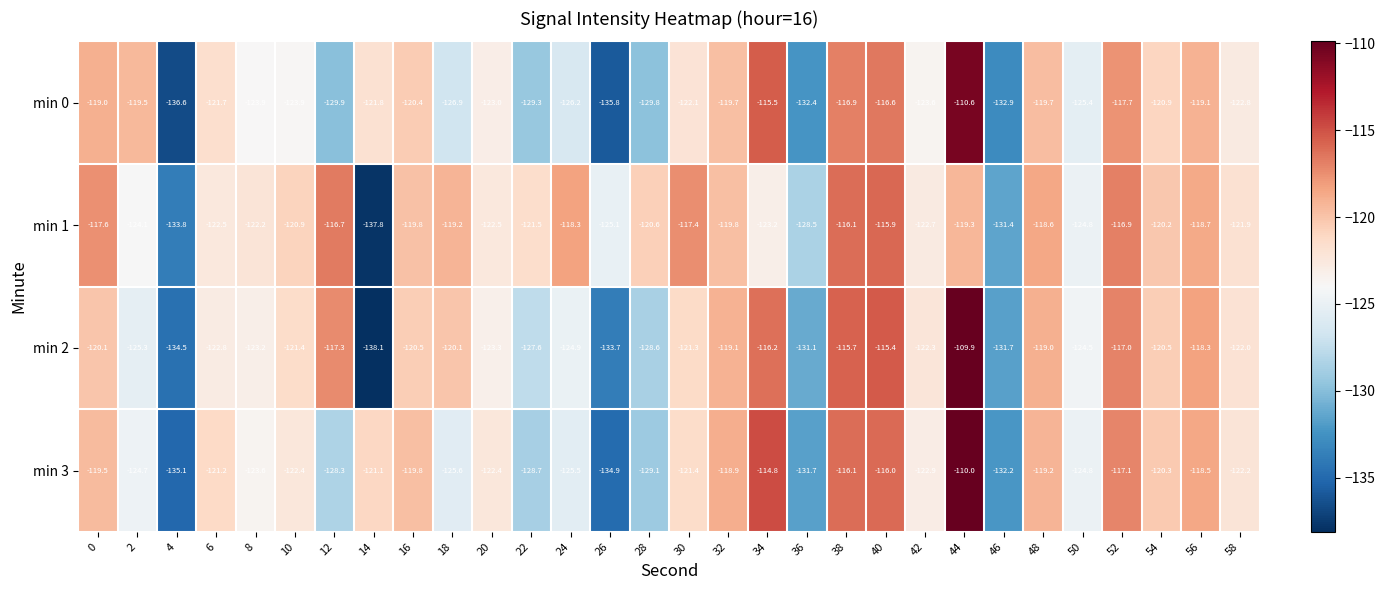

What is the difference between the highest and lowest values at 2?

5.8